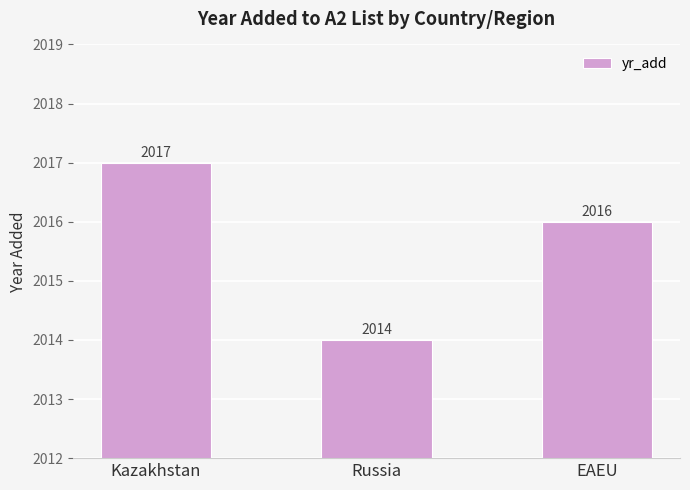

What is the difference between the maximum and minimum values?

3